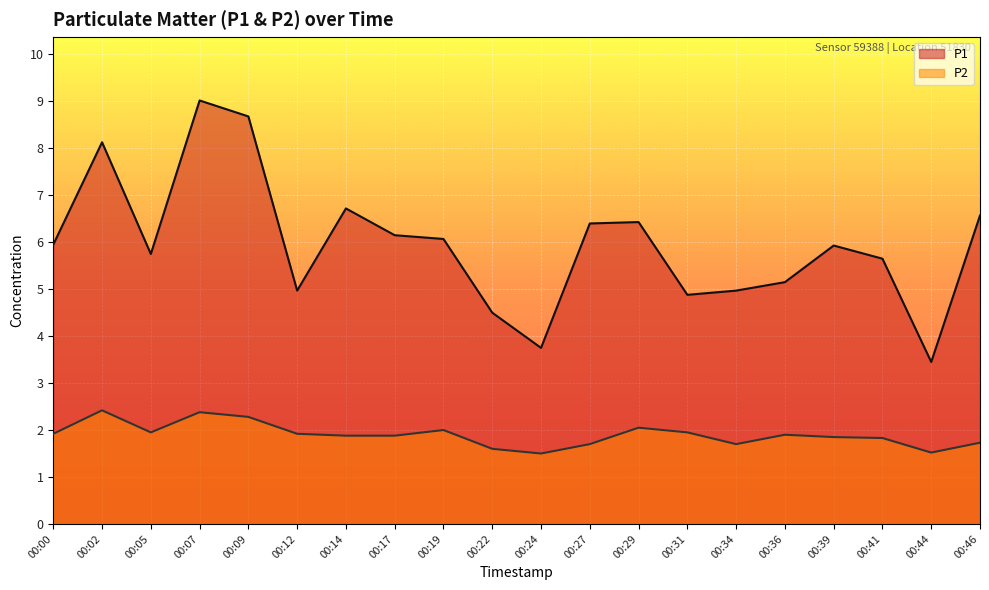

Between 00:31 and 00:19, which is larger?

00:19